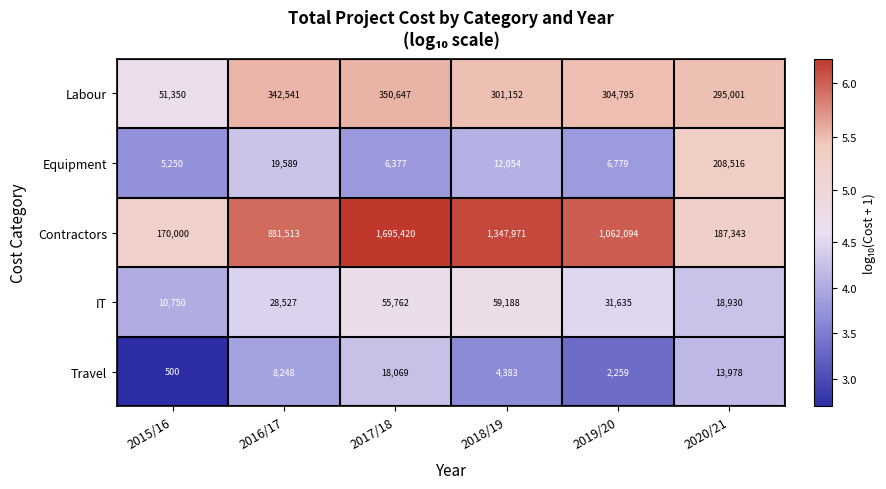

Which series has the largest total across all categories?

Contractors